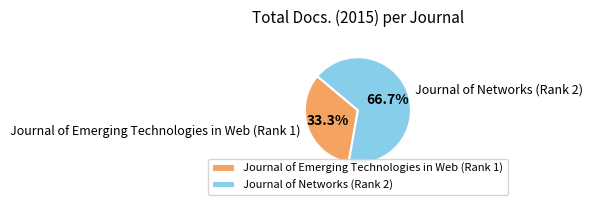

How many segments does this pie chart have?

2